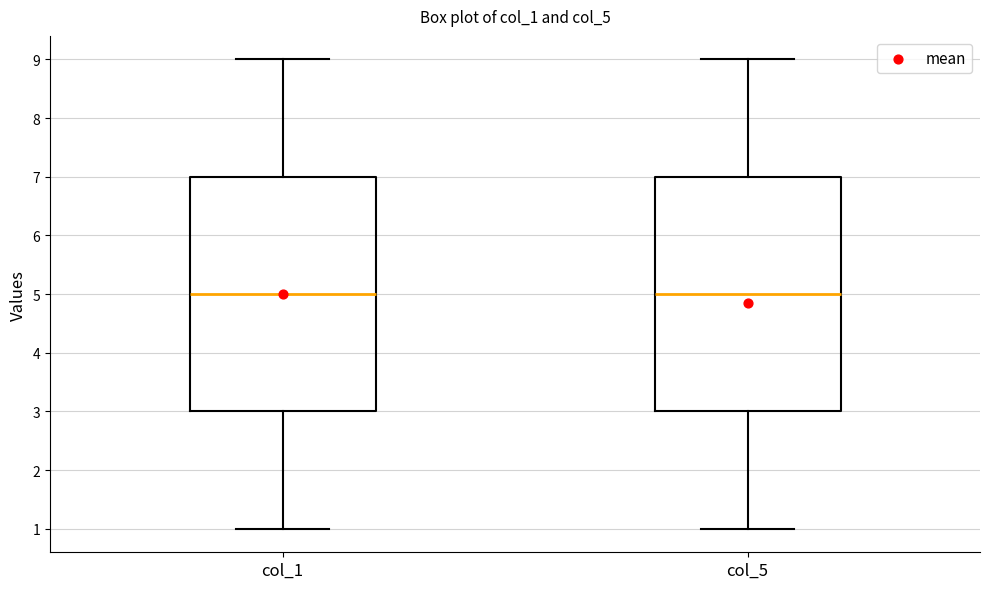

Reading left to right, read every box against the y-axis: the position of its median line, the range the box covers, and the ends of its whiskers. The values are not printed on the chart, so give them approximately, as read against the axis.

col_1: median 5, box 3 to 7, whiskers 1 to 9
col_5: median 5, box 3 to 7, whiskers 1 to 9